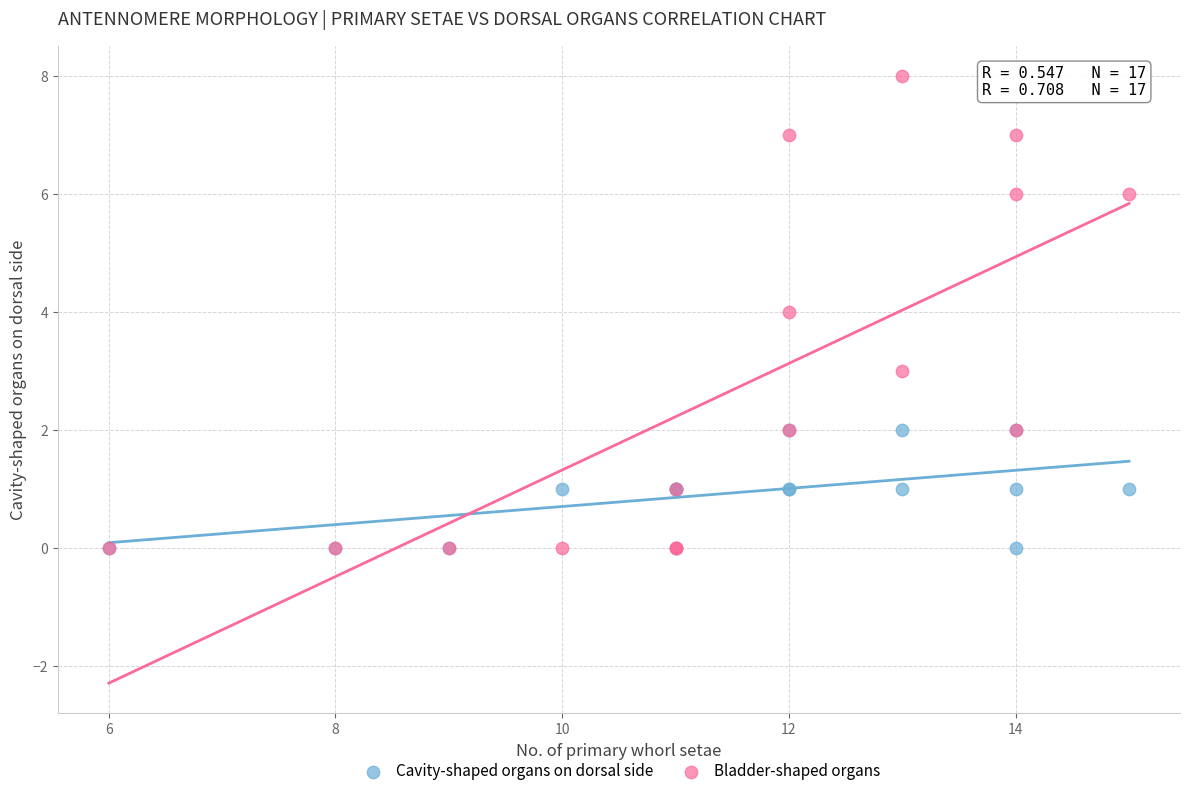

Which series has the largest Y range (max minus min)?

Bladder-shaped organs